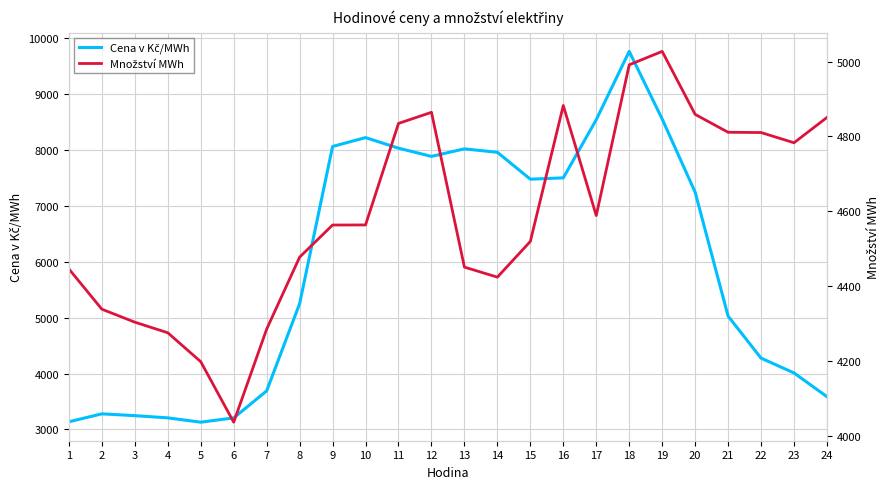

What is the value of the Cena v Kč/MWh point at the 20th from the left?

7245.6